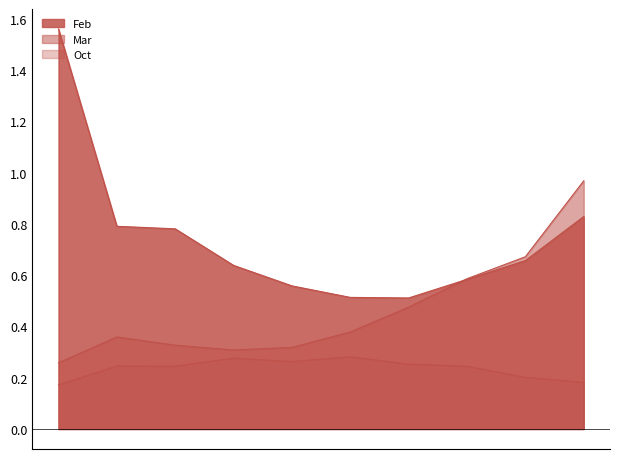

Reading left to right, list all the values displayed in this chart.

Feb: 1.6	0.8	0.8	0.6	0.6	0.5	0.5	0.6	0.7	0.8
Mar: 0.3	0.4	0.3	0.3	0.3	0.4	0.5	0.6	0.7	1.0
Oct: 0.2	0.2	0.2	0.3	0.3	0.3	0.3	0.2	0.2	0.2